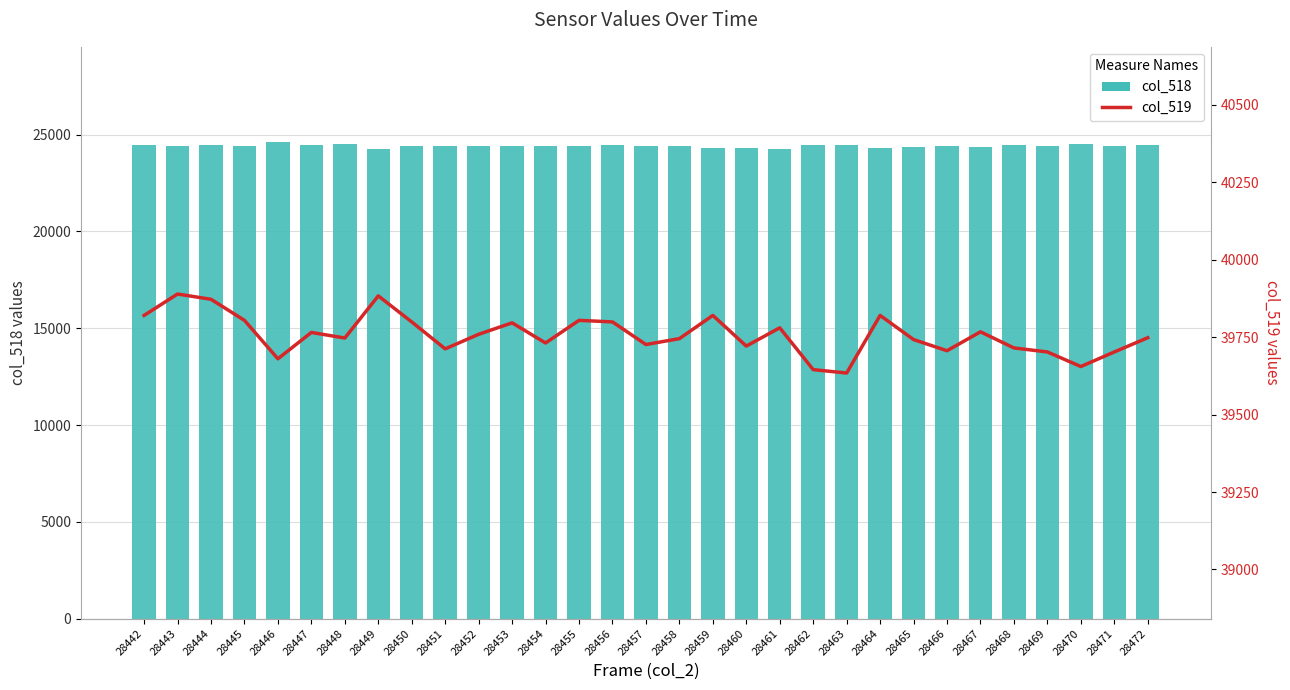

True or false: col_519 has a value of 20090 at 28462.

False